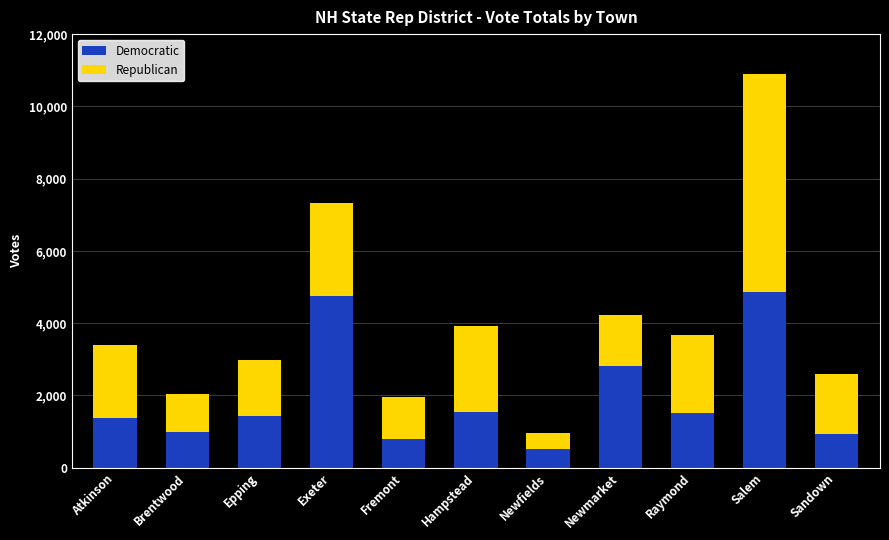

What are all the series names shown in the legend?

Democratic, Republican